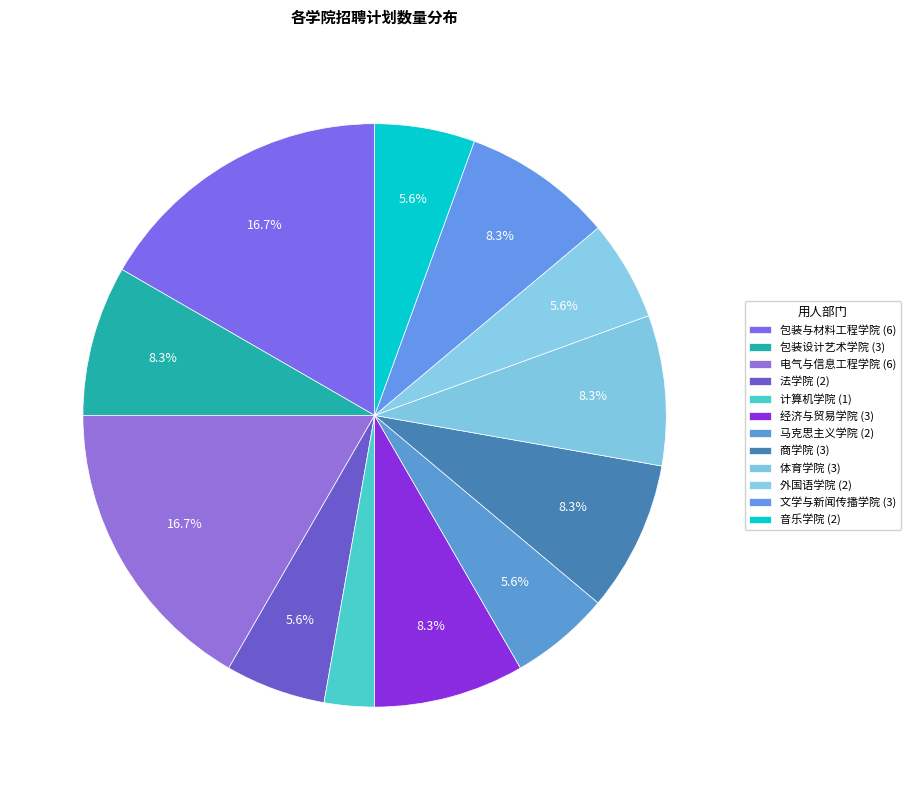

What percentage is the 文学与新闻传播学院 slice, to the nearest percent?

8%